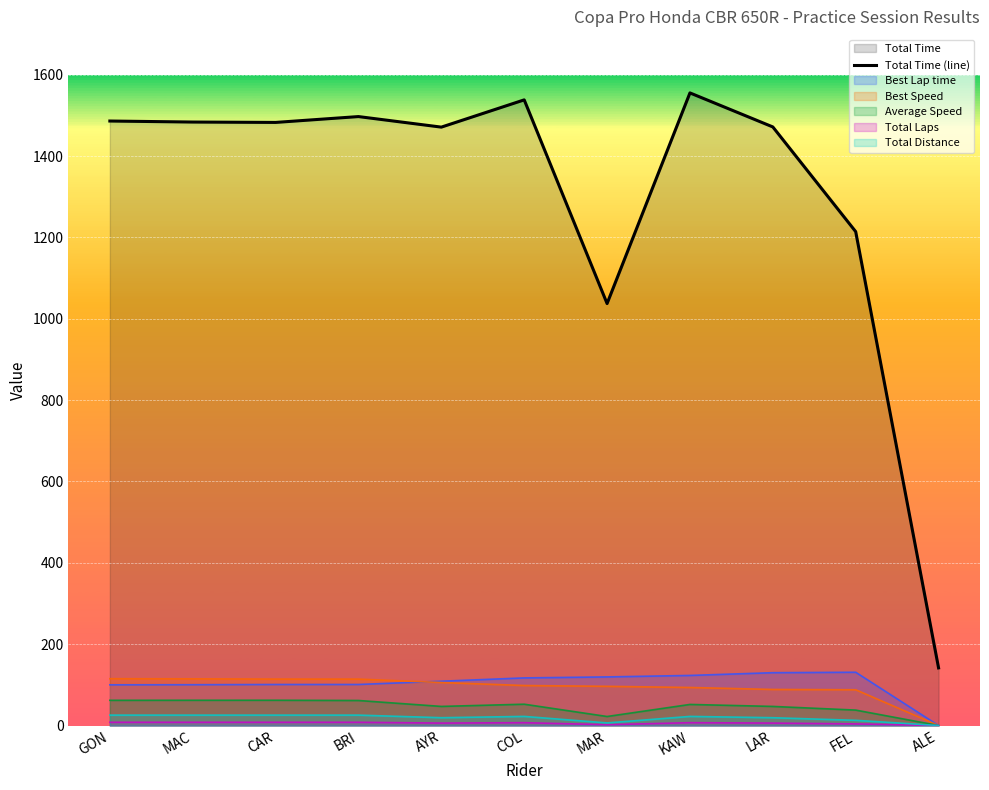

What is the label of the 10th point from the right?

MAC